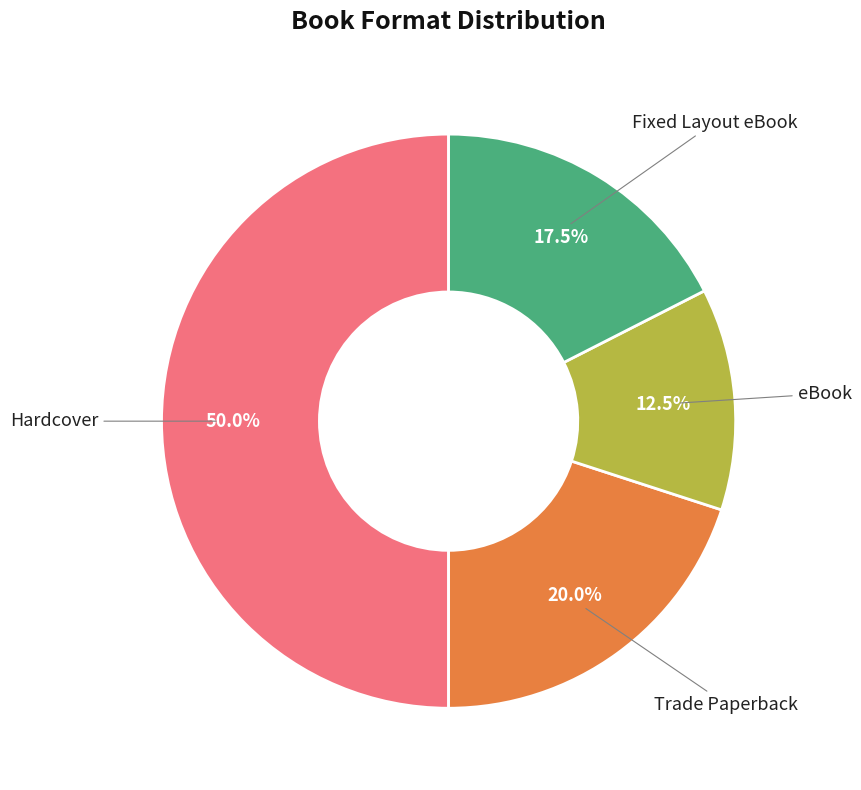

Rank the categories by value from lowest to highest.

eBook, Fixed Layout eBook, Trade Paperback, Hardcover